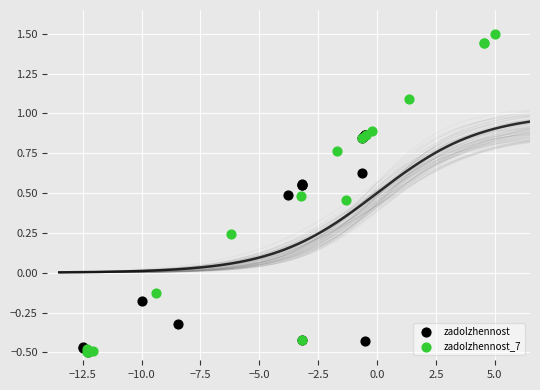

Which series reaches the maximum Y coordinate?

zadolzhennost_7